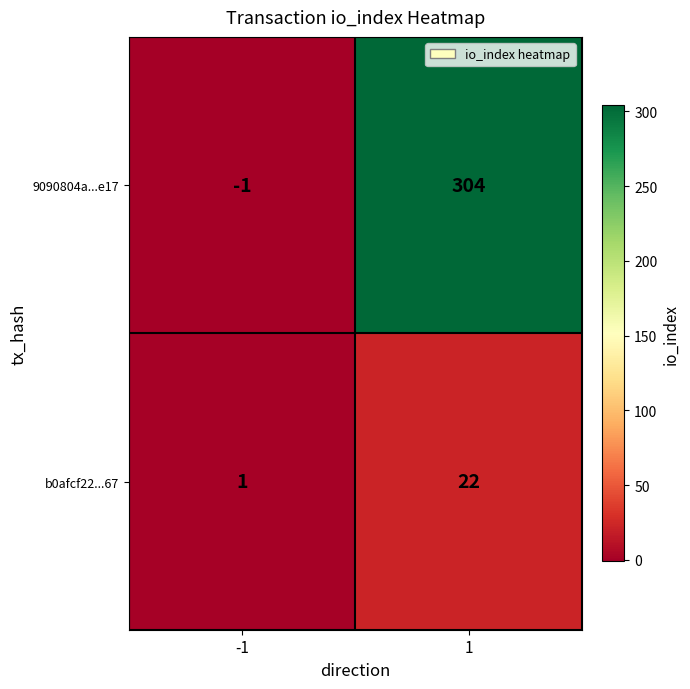

Which category has the lowest value across all series?

-1